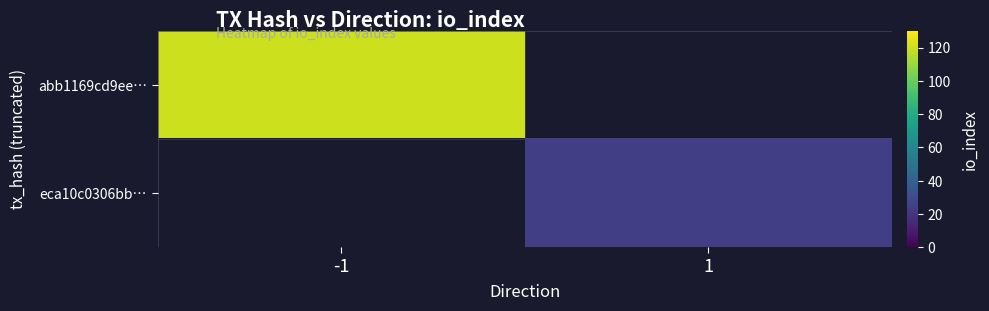

True or false: eca10c0306bb… has a value of 32.0 at 1.

False